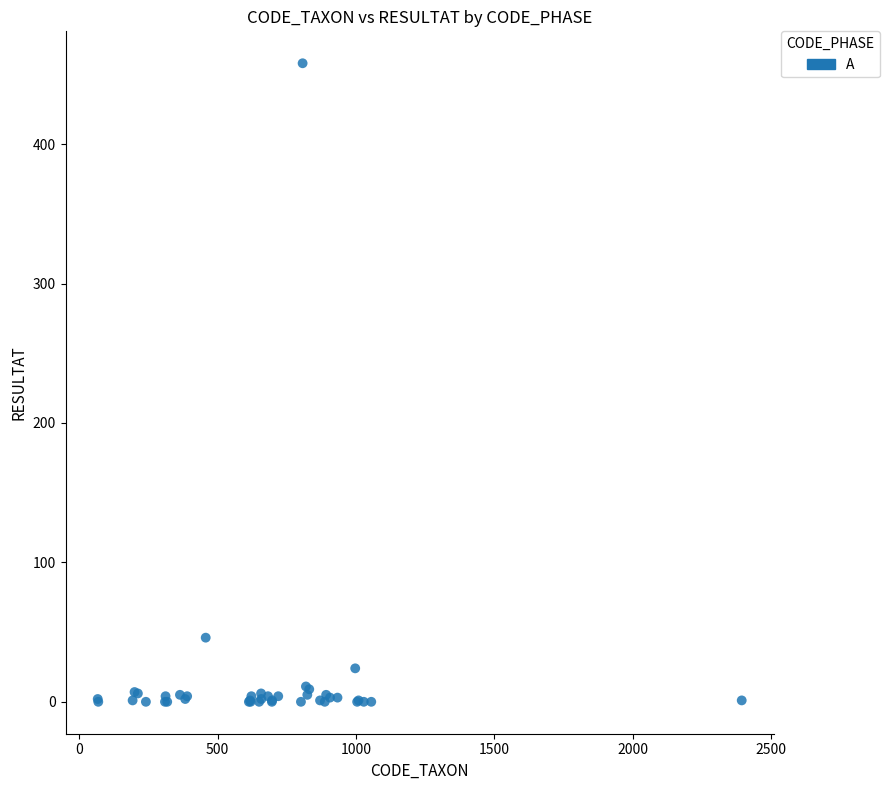

What Y value in the scatter plot is closest to 229?

46